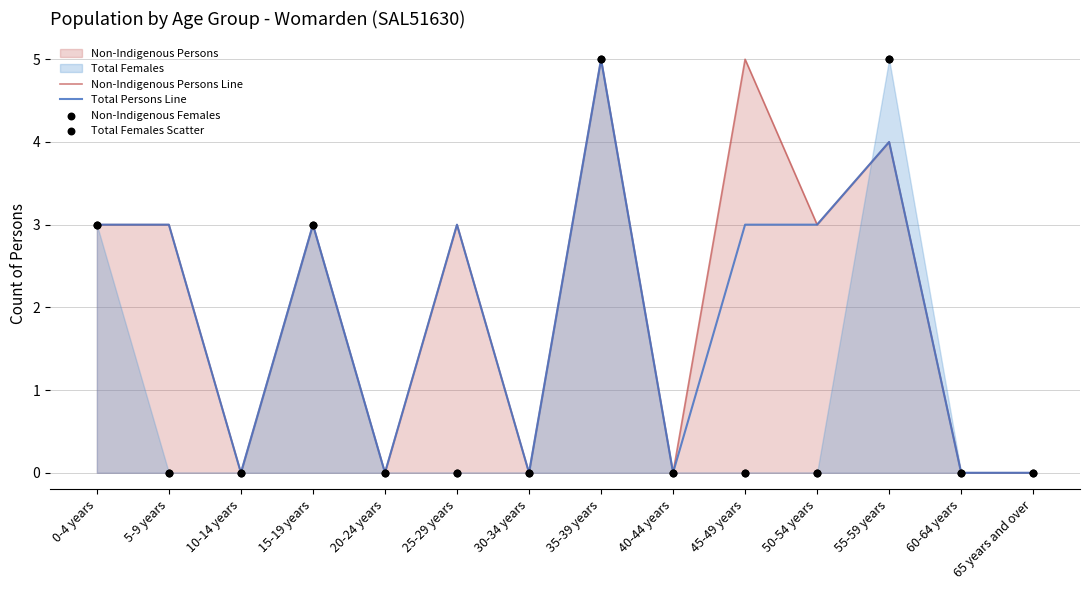

At how many categories does at least one series exceed 4?

3